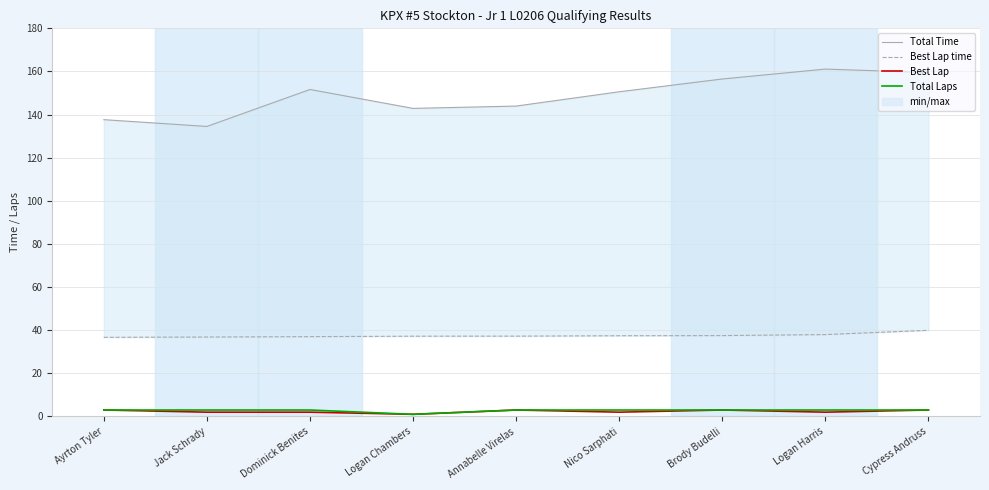

Rank the categories by Total Laps value from highest to lowest.

Ayrton Tyler, Jack Schrady, Dominick Benites, Annabelle Virelas, Nico Sarphati, Brody Budelli, Logan Harris, Cypress Andruss, Logan Chambers